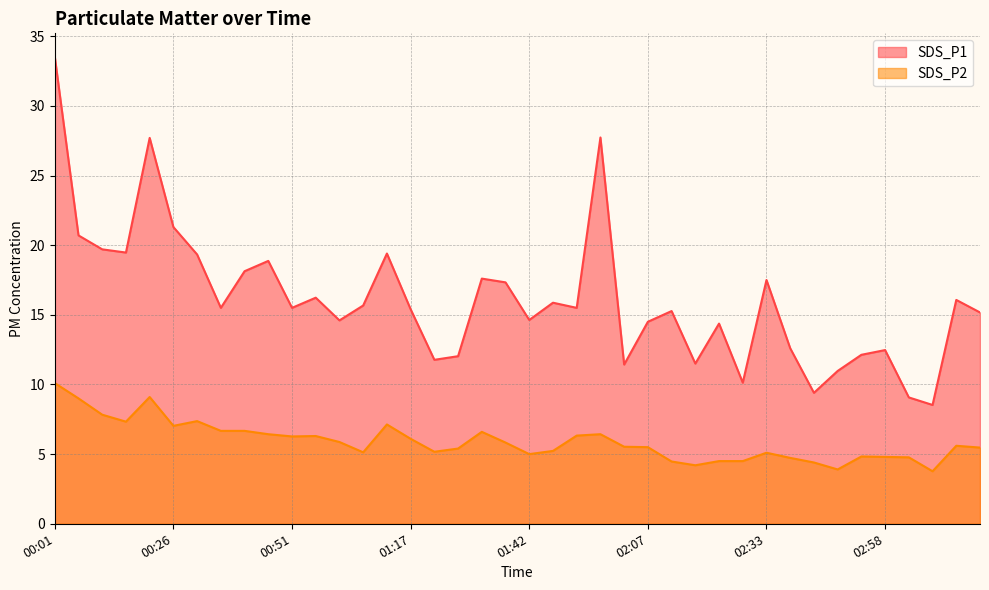

What is the total value across all series at 00:06?

29.7